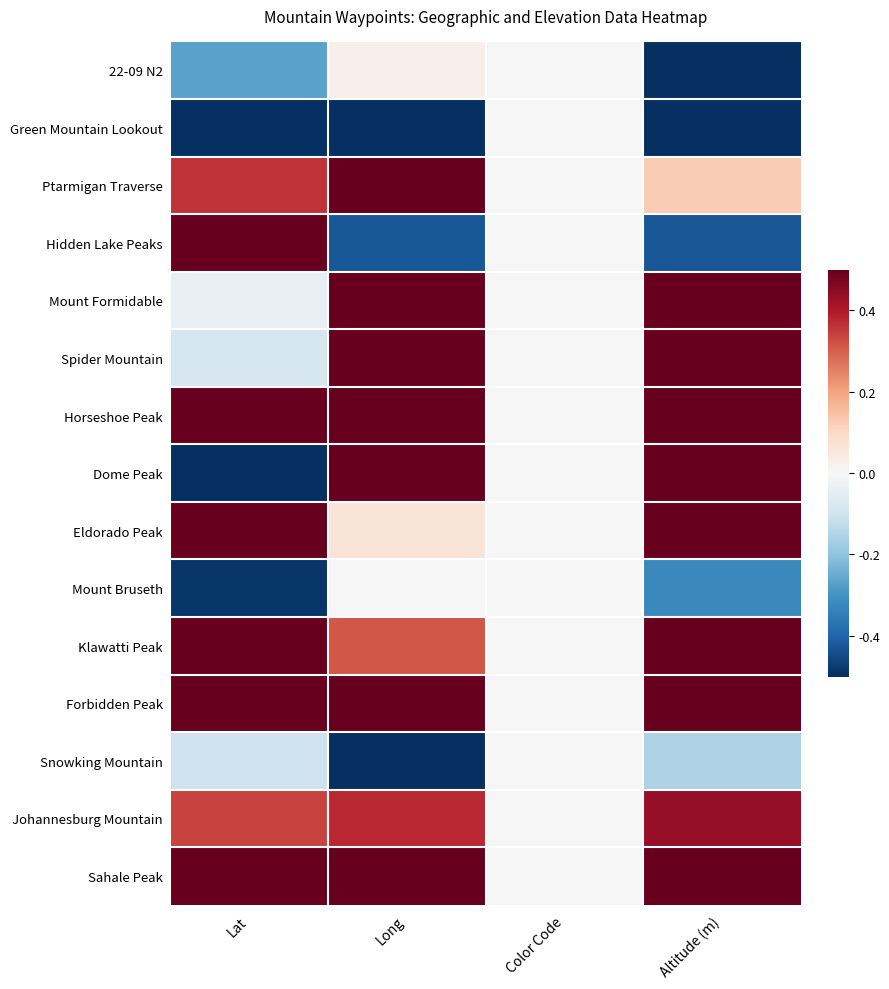

Count the number of categories in the chart.

4